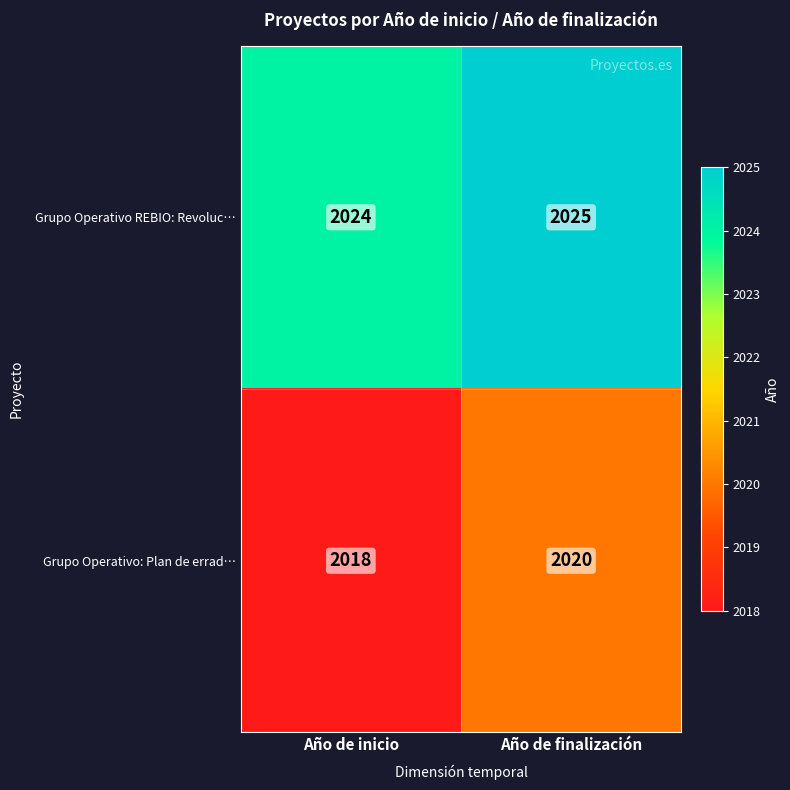

Which series has the largest total across all categories?

Grupo Operativo REBIO: Revoluc…